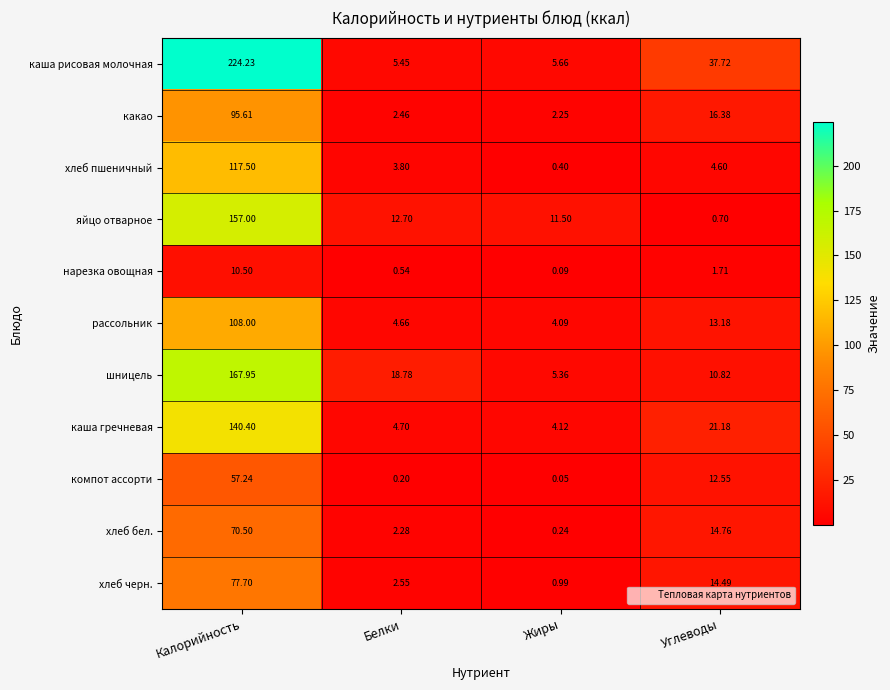

Rank the series by their maximum value, from highest to lowest.

каша рисовая молочная, шницель, яйцо отварное, каша гречневая, хлеб пшеничный, рассольник, какао, хлеб черн., хлеб бел., компот ассорти, нарезка овощная